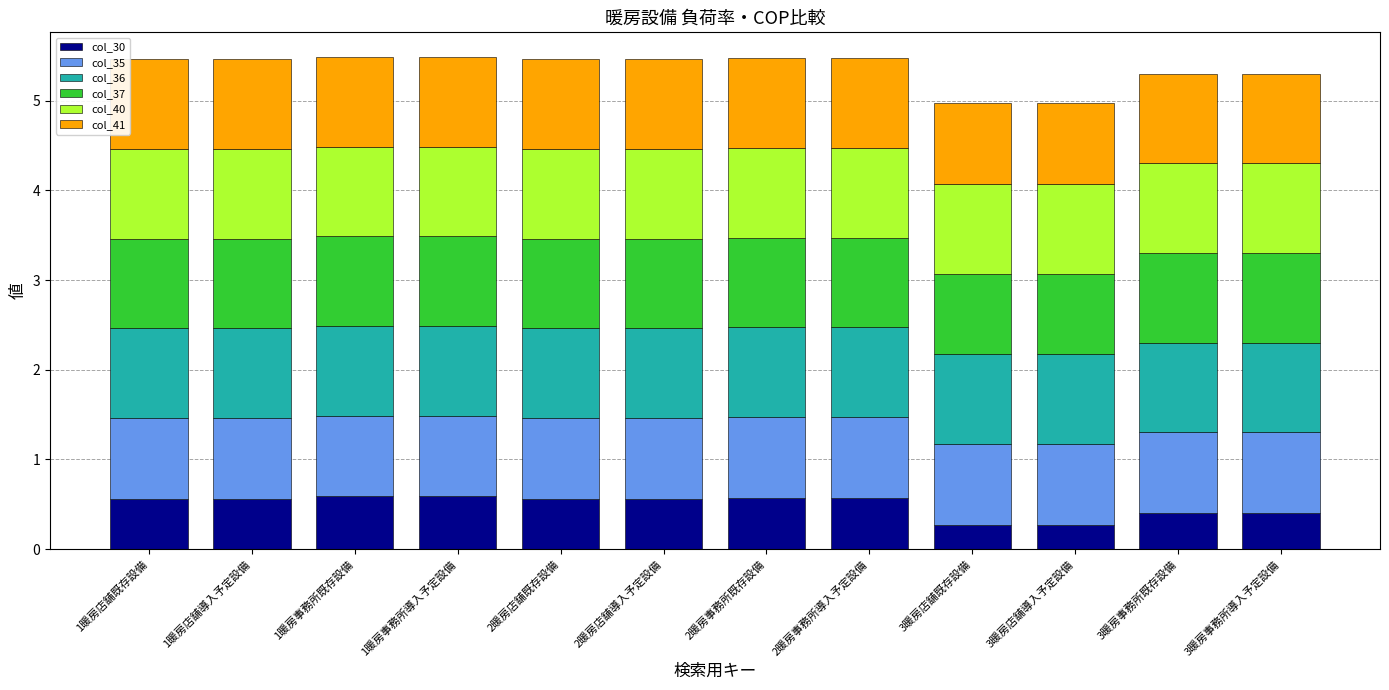

What is the difference between the maximum and minimum values in the col_30 series?

0.3